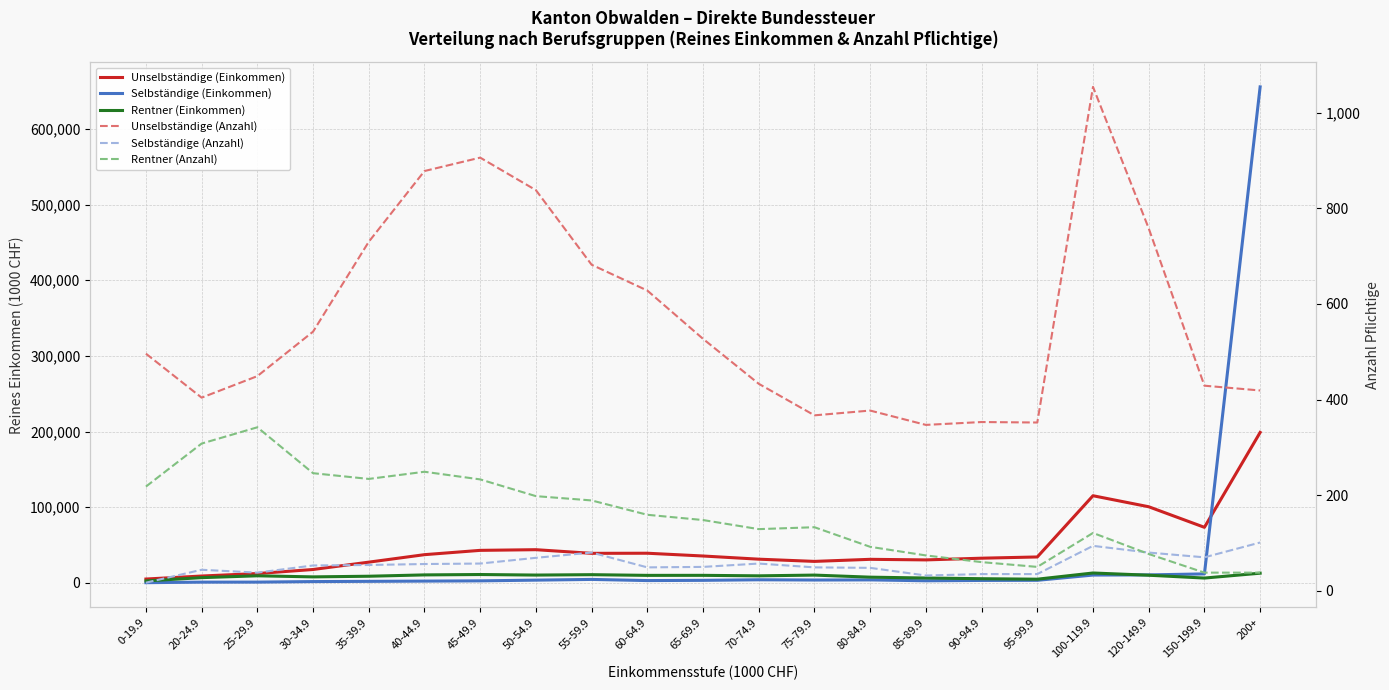

Where is the first local minimum for Unselbständige (Anzahl)?

20-24.9